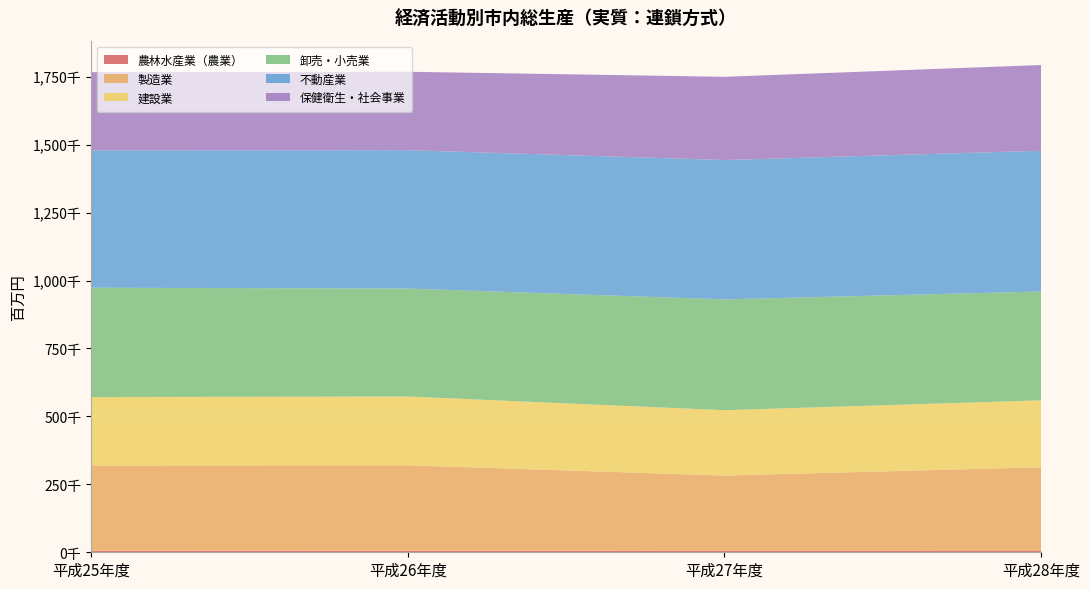

Reading left to right, transcribe all the data shown in this chart.

農林水産業（農業）: 平成25年度=5481.4	平成26年度=5434.1	平成27年度=5040.4	平成28年度=4747.9
製造業: 平成25年度=314064.0	平成26年度=314835.6	平成27年度=277364.3	平成28年度=308305.3
建設業: 平成25年度=251718.5	平成26年度=252926.3	平成27年度=240388.4	平成28年度=246120.6
卸売・小売業: 平成25年度=402220.2	平成26年度=397423.2	平成27年度=407761.6	平成28年度=400463.5
不動産業: 平成25年度=505560.1	平成26年度=509107.8	平成27年度=512867.6	平成28年度=517853.4
保健衛生・社会事業: 平成25年度=287700.2	平成26年度=288530.5	平成27年度=306252.8	平成28年度=315488.8